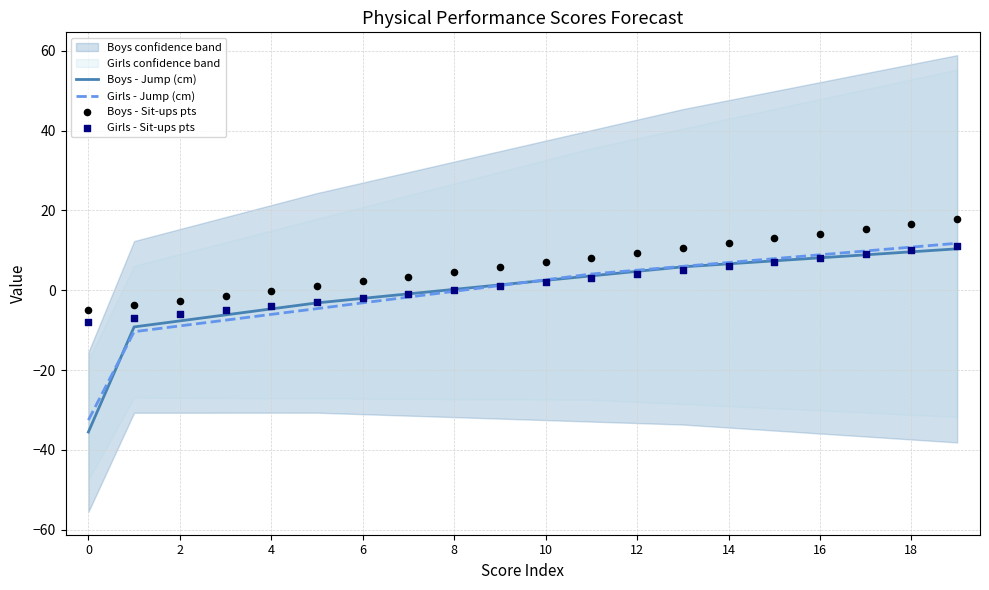

Which series contains the lowest Y value?

Boys - Jump (cm)